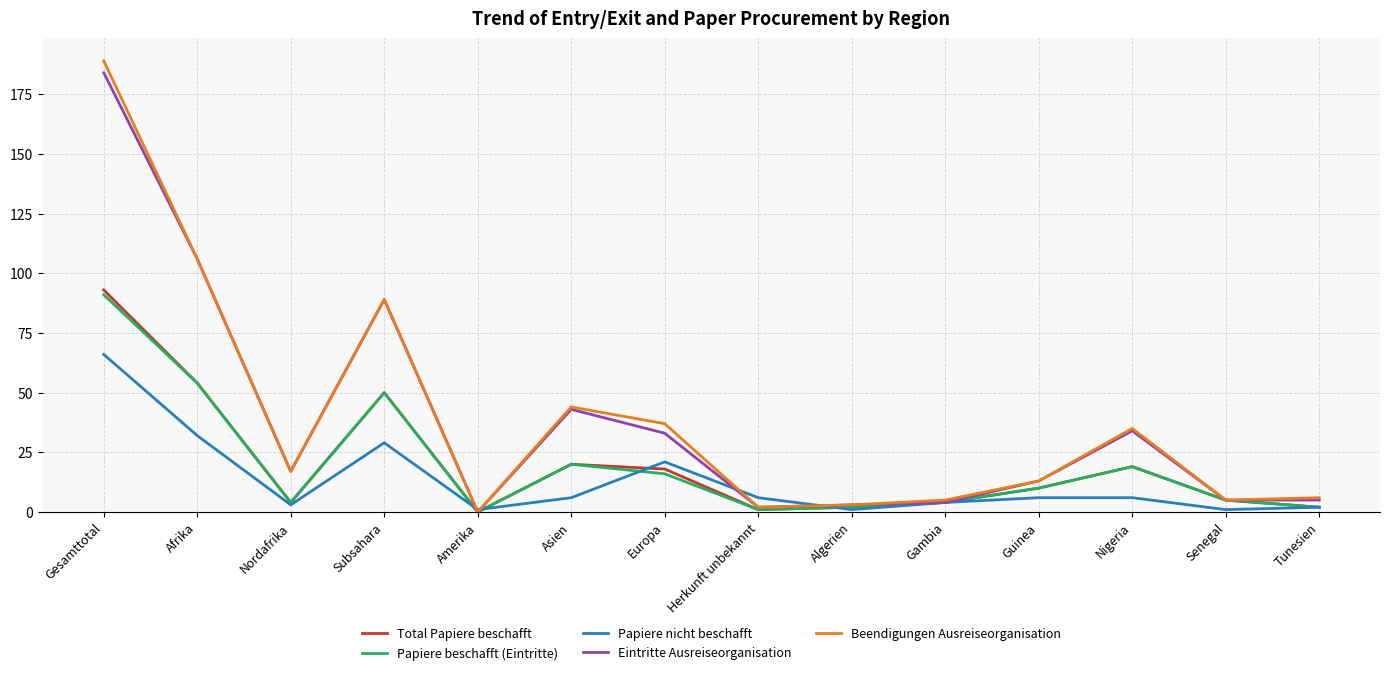

In Beendigungen Ausreiseorganisation, how many points are lower than both neighbors (excluding endpoints)?

4